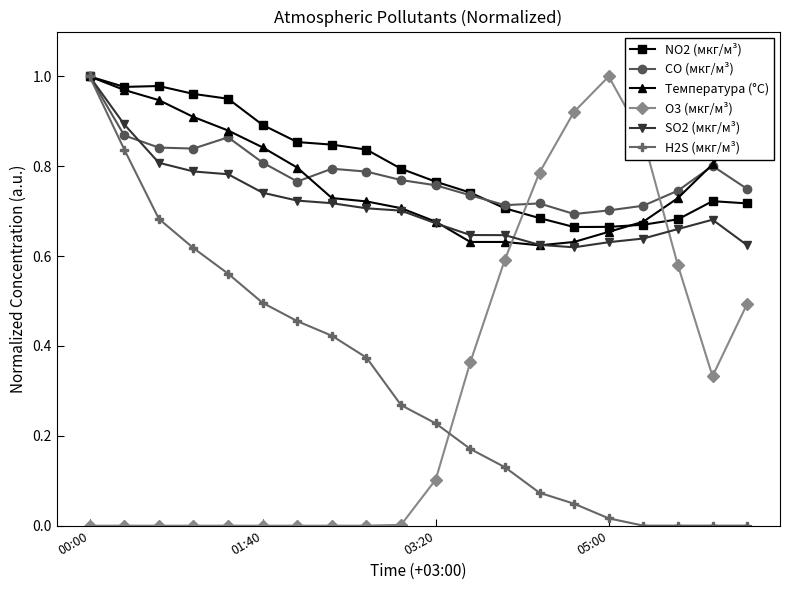

How many times do O3 (мкг/м³) and NO2 (мкг/м³) cross each other?

2